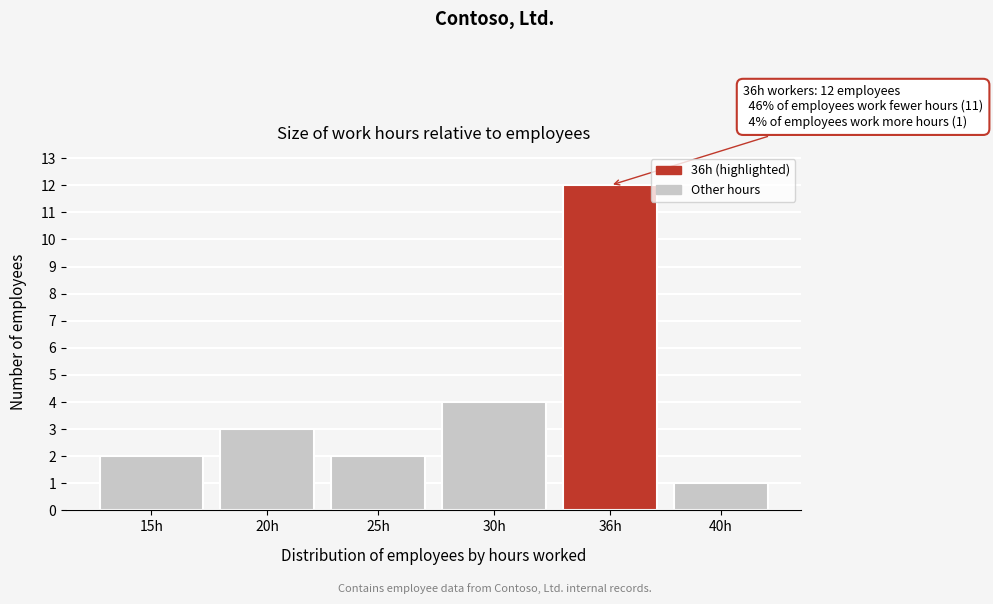

Reading left to right, what are all the values shown in this chart?

15h=2	20h=3	25h=2	30h=4	36h=12	40h=1